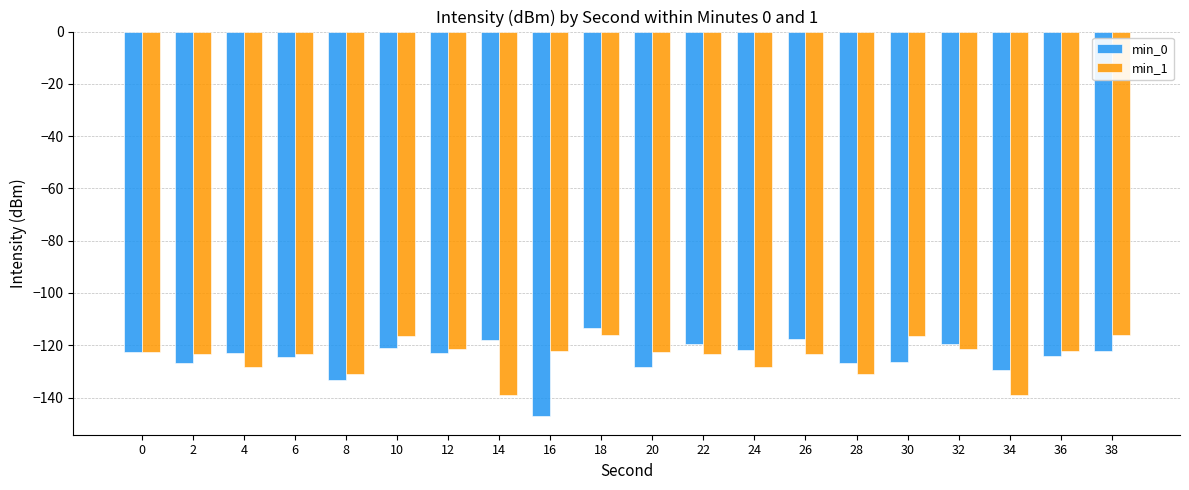

What is the difference between the highest and lowest values at 32?

1.8